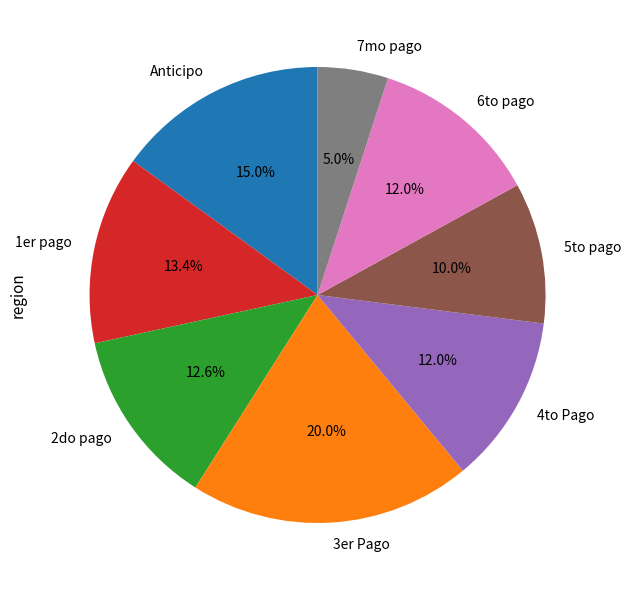

Is Anticipo the majority of the pie?

No